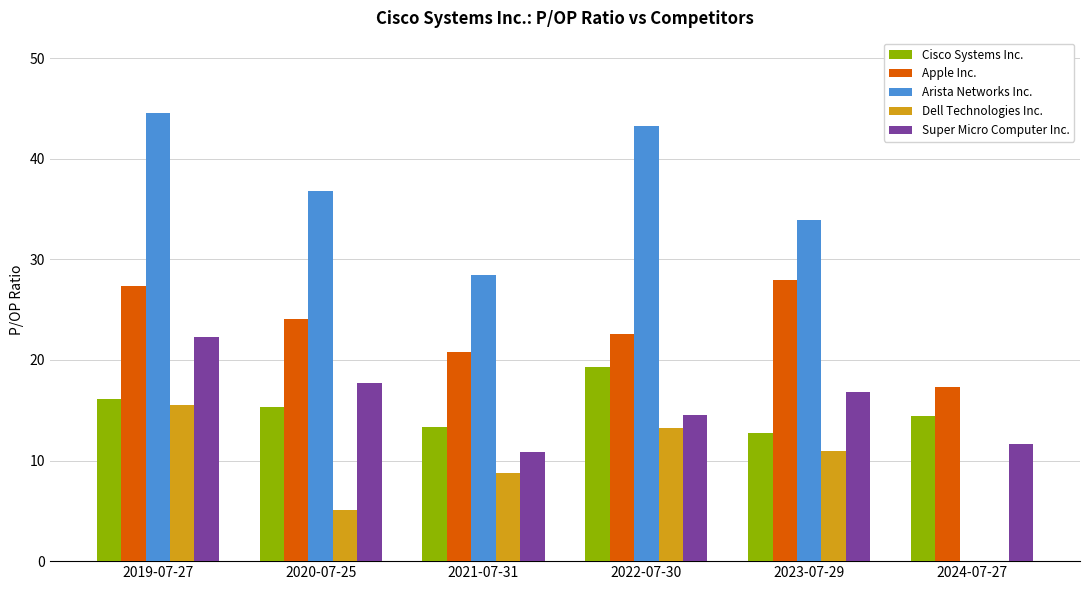

Which series changed the most between 2021-07-31 and 2024-07-27?

Arista Networks Inc.